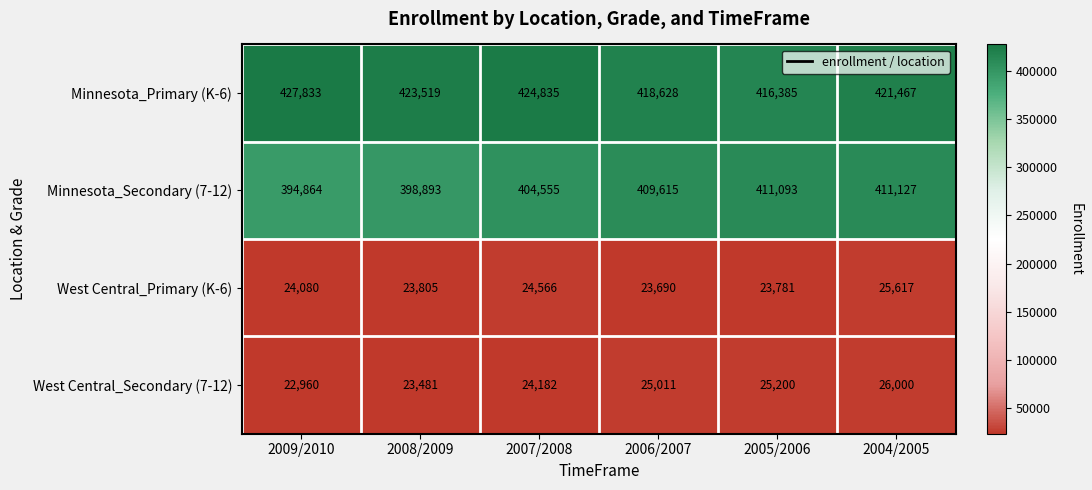

At 2004/2005, list the series in order from smallest to largest.

West Central_Primary (K-6), West Central_Secondary (7-12), Minnesota_Secondary (7-12), Minnesota_Primary (K-6)